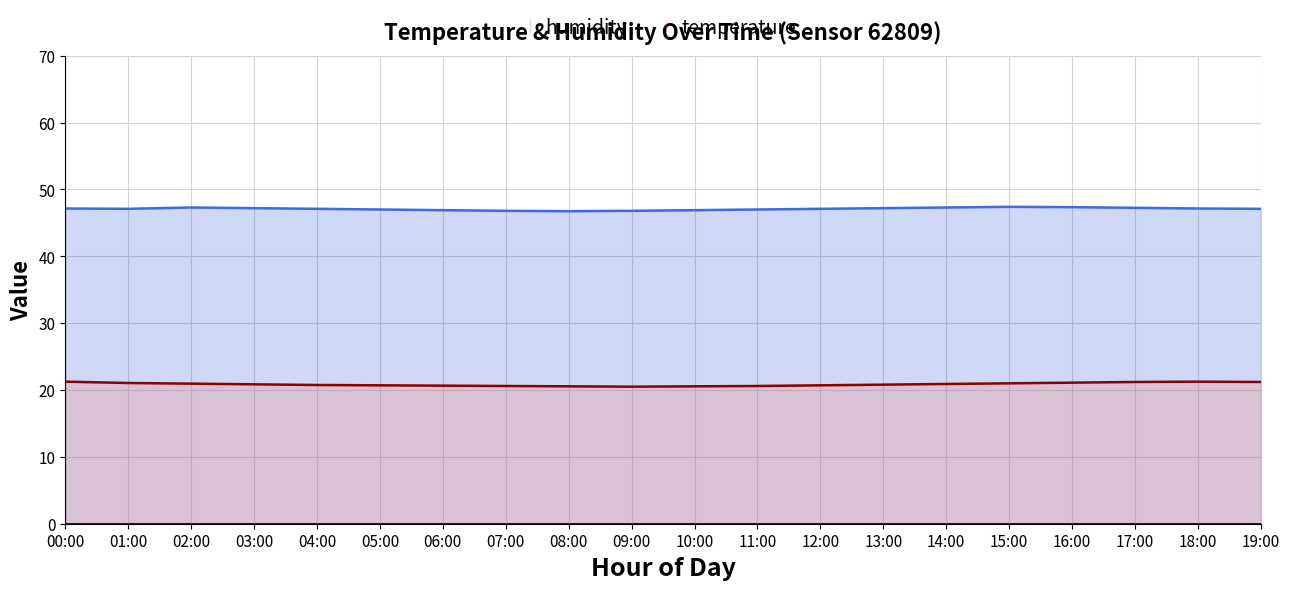

What are all the series names shown in the legend?

humidity, temperature